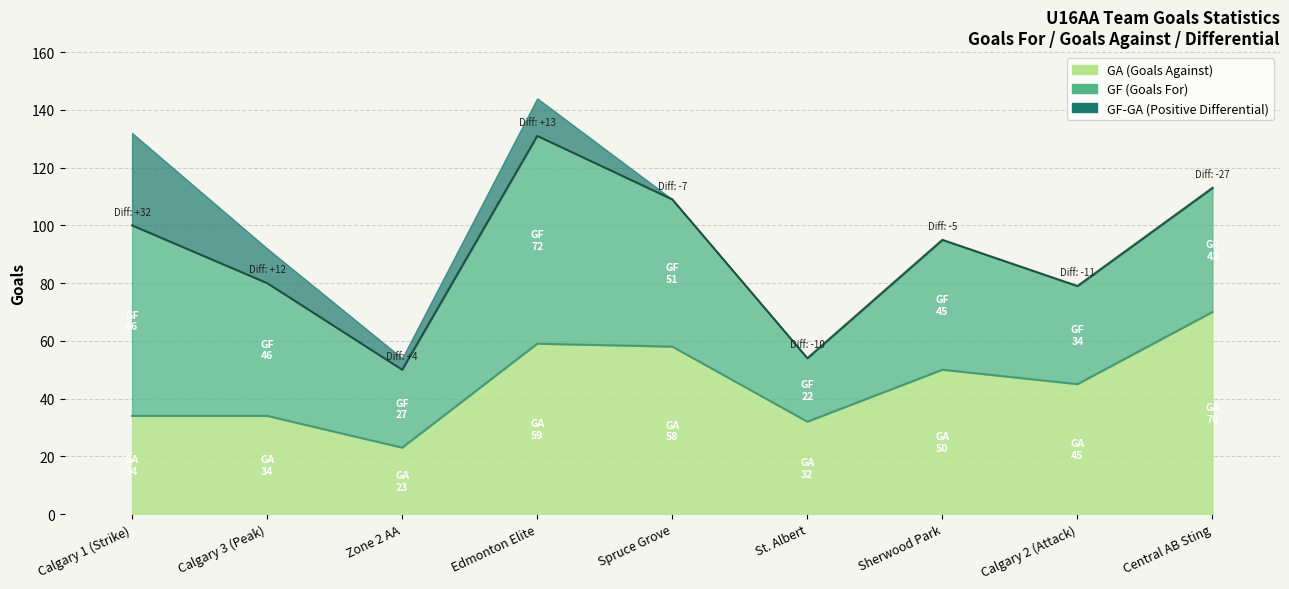

At which category does the chart reach its minimum across all series?

Central AB Sting